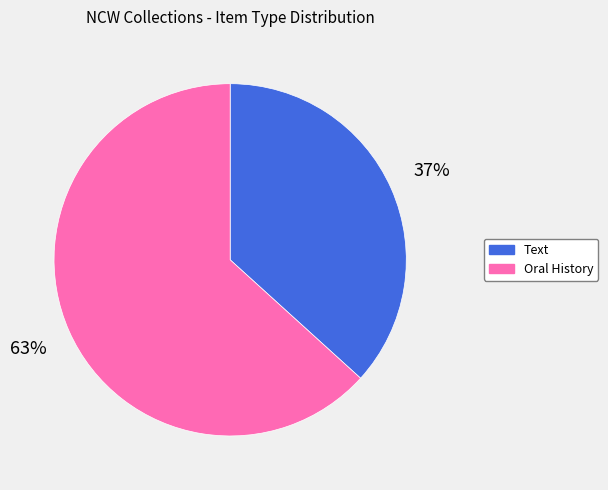

Does any single category account for the majority?

Yes